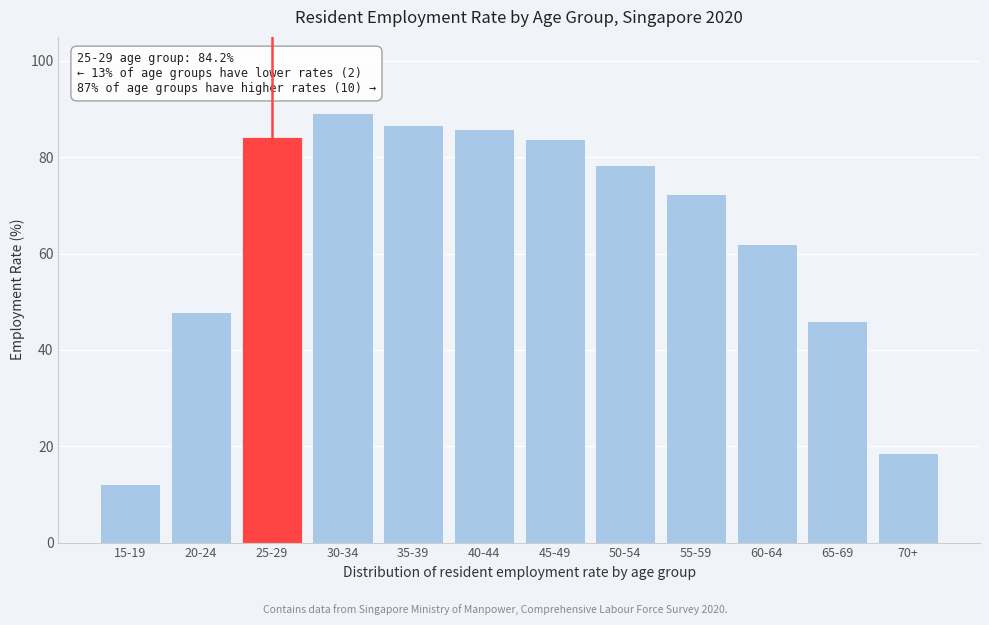

Reading left to right, list all the values displayed in this chart.

12.1	47.9	84.2	89.1	86.8	85.8	83.7	78.3	72.4	62.0	45.9	18.5